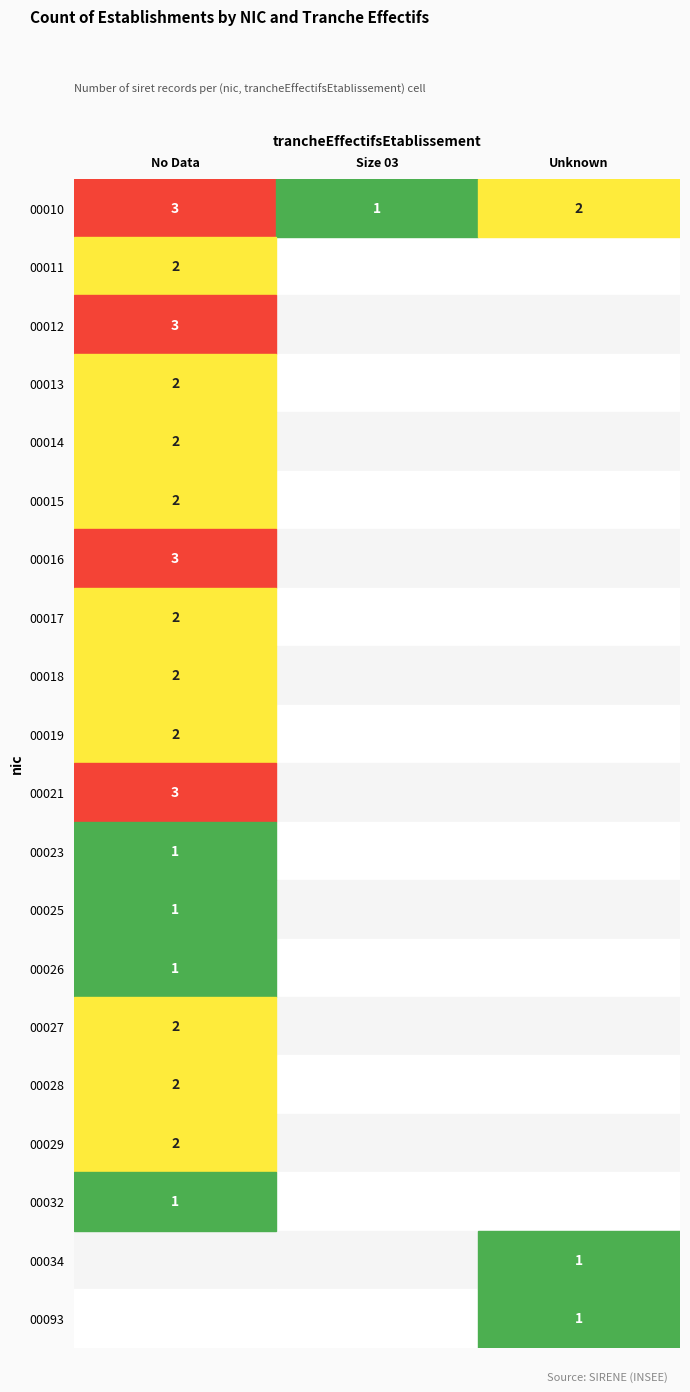

What is the total value across all series at NN?

36